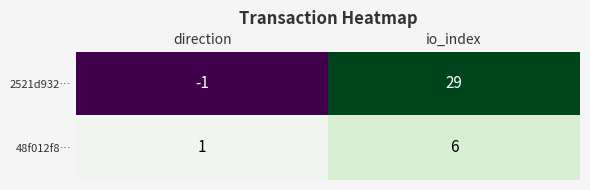

Which series changed the most between direction and io_index?

2521d932…